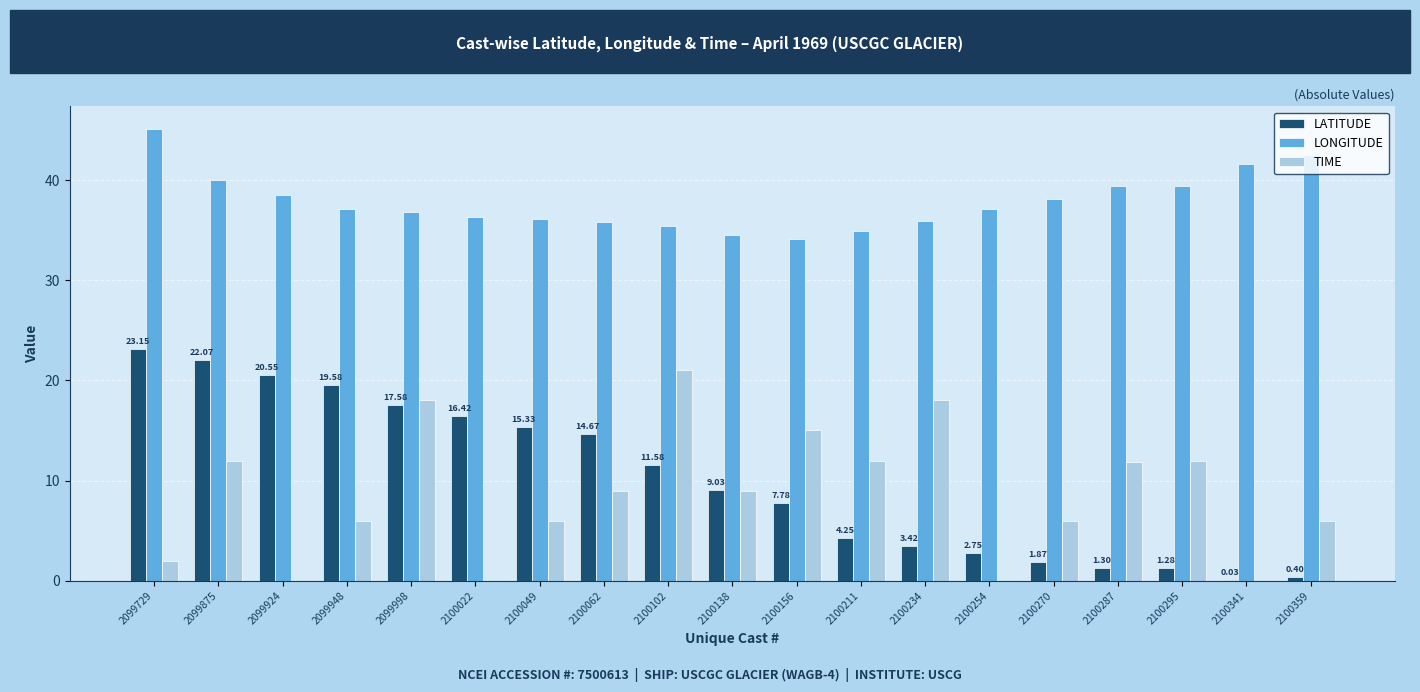

What is the total value across all series at 2100287?

52.5